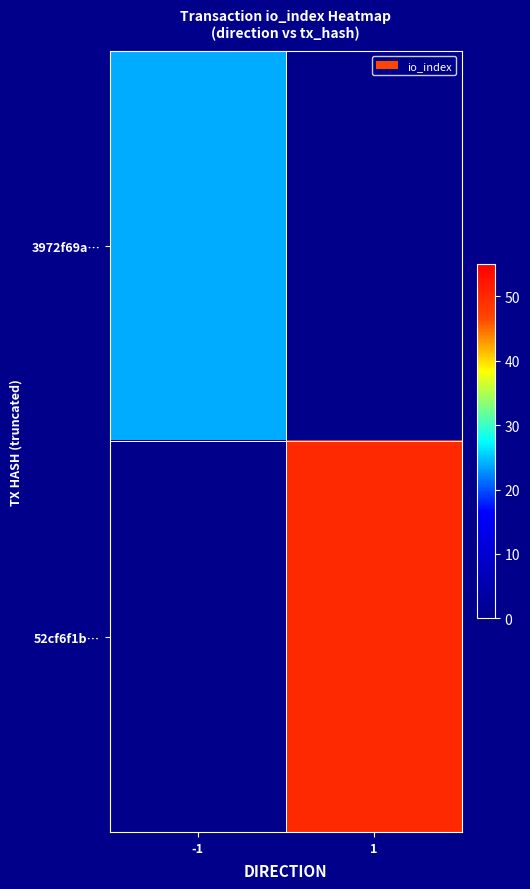

Between 1 and -1, which is larger?

-1